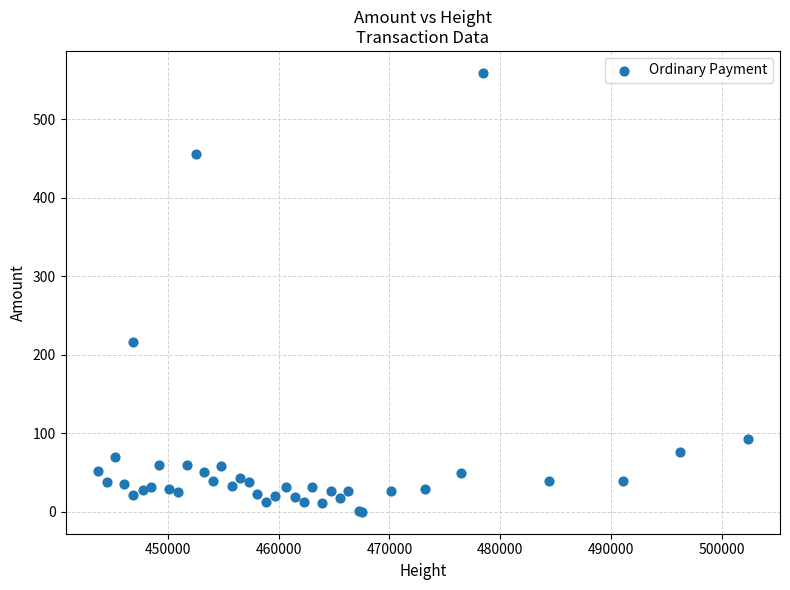

What Y value in the scatter plot is closest to 279?

216.0